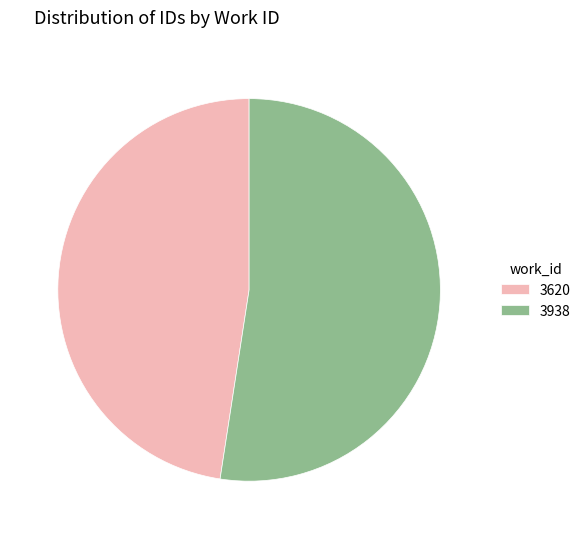

What is the smallest slice in the pie chart?

3620